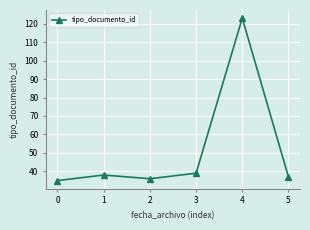

Does the chart have visible grid lines?

Yes